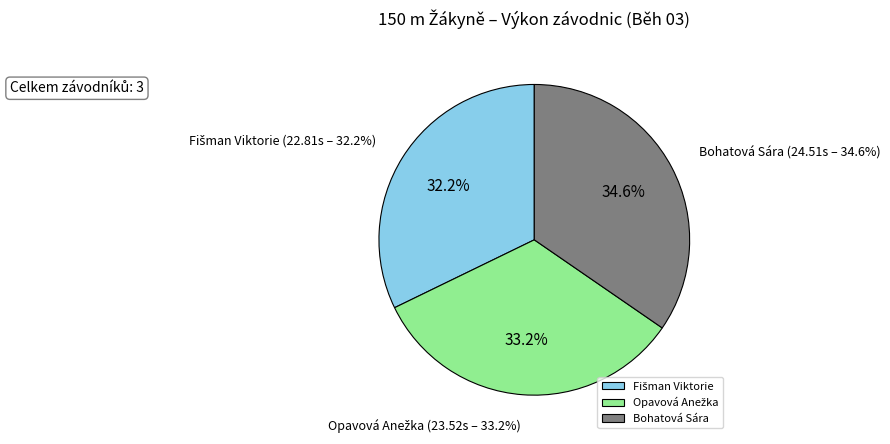

Is it true that Opavová Anežka is 19% of the pie?

False